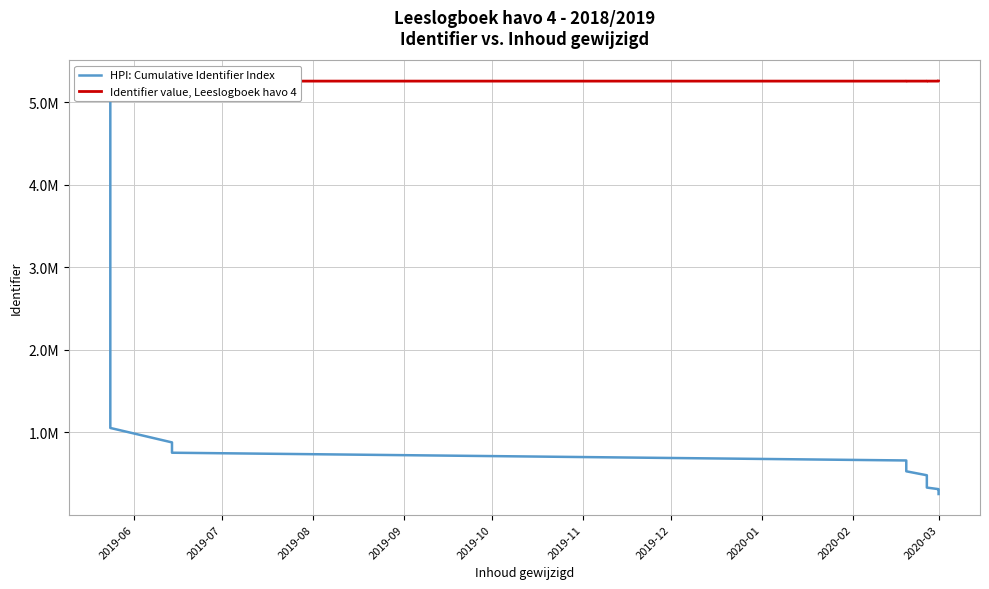

What is the greatest value displayed?

5254444.0